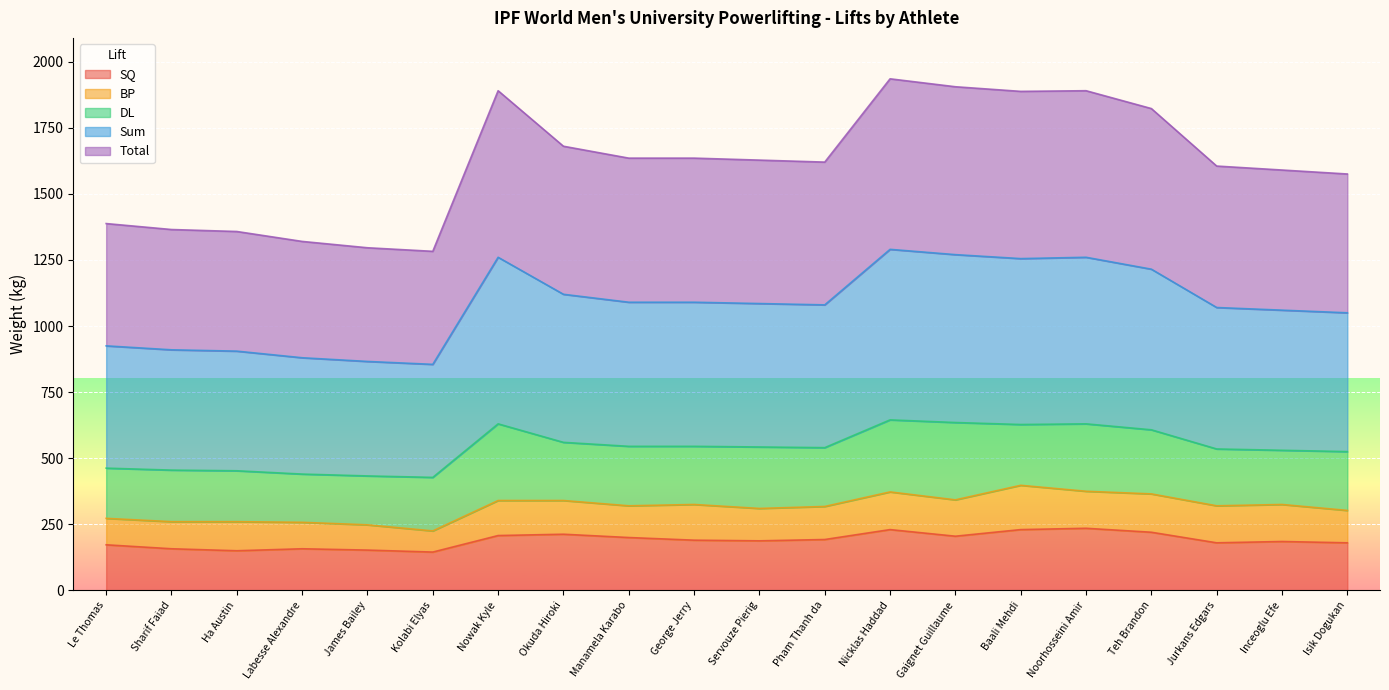

How many data points in SQ are above 190?

9